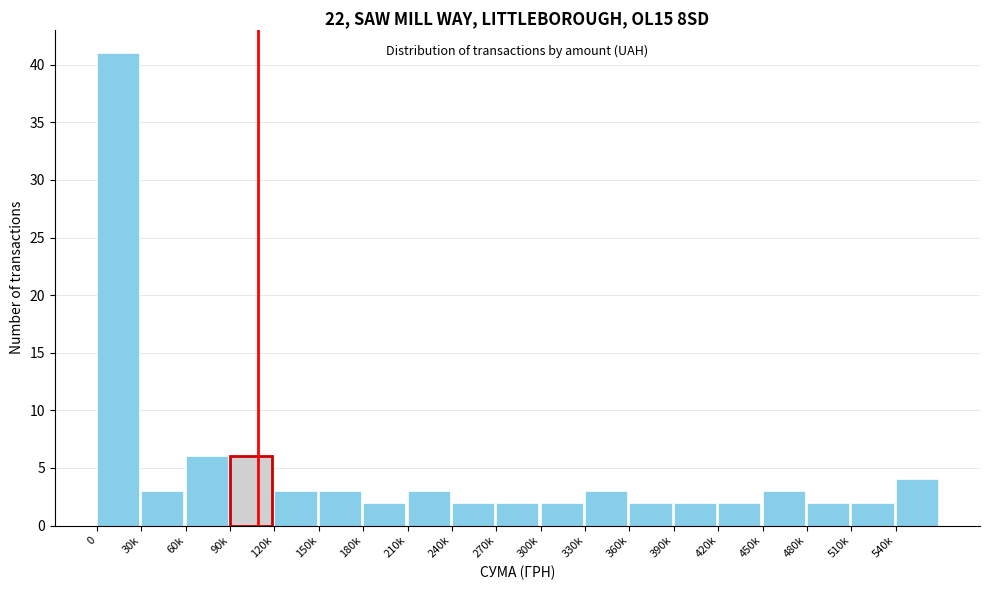

Reading right to left, extract all data points from this chart.

4	2	2	3	2	2	2	3	2	2	2	3	2	3	3	6	6	3	41